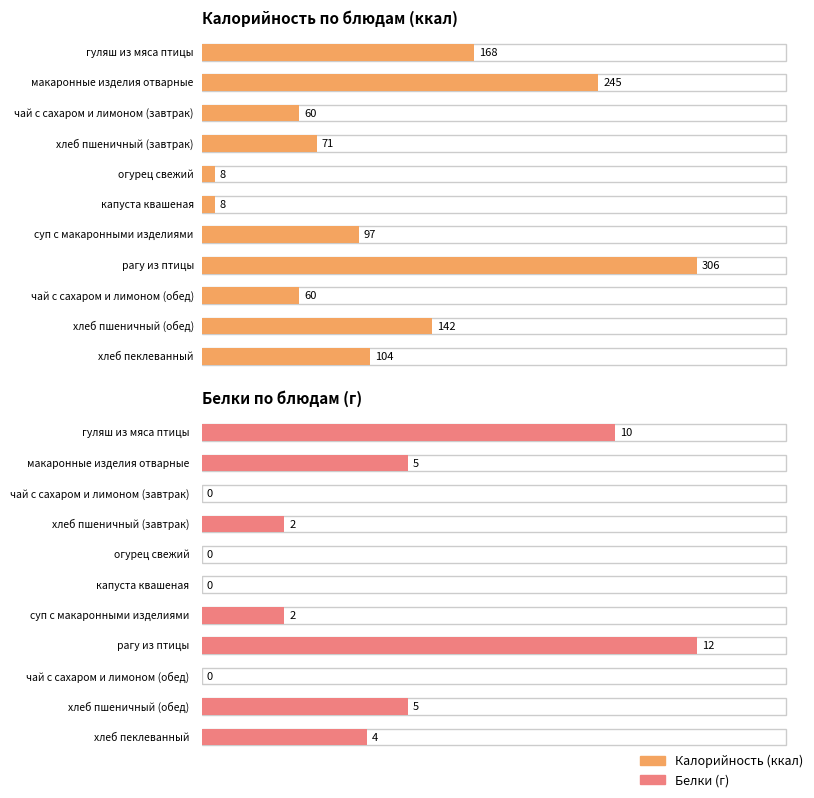

Reading left to right, what are all the values shown in this chart?

Калорийность: гуляш из мяса птицы=168	макаронные изделия отварные=245	чай с сахаром и лимоном (завтрак)=60	хлеб пшеничный (завтрак)=71	огурец свежий=8	капуста квашеная=8	суп с макаронными изделиями=97	рагу из птицы=306	чай с сахаром и лимоном (обед)=60	хлеб пшеничный (обед)=142	хлеб пеклеванный=104
Белки: гуляш из мяса птицы=10	макаронные изделия отварные=5	чай с сахаром и лимоном (завтрак)=0	хлеб пшеничный (завтрак)=2	огурец свежий=0	капуста квашеная=0	суп с макаронными изделиями=2	рагу из птицы=12	чай с сахаром и лимоном (обед)=0	хлеб пшеничный (обед)=5	хлеб пеклеванный=4